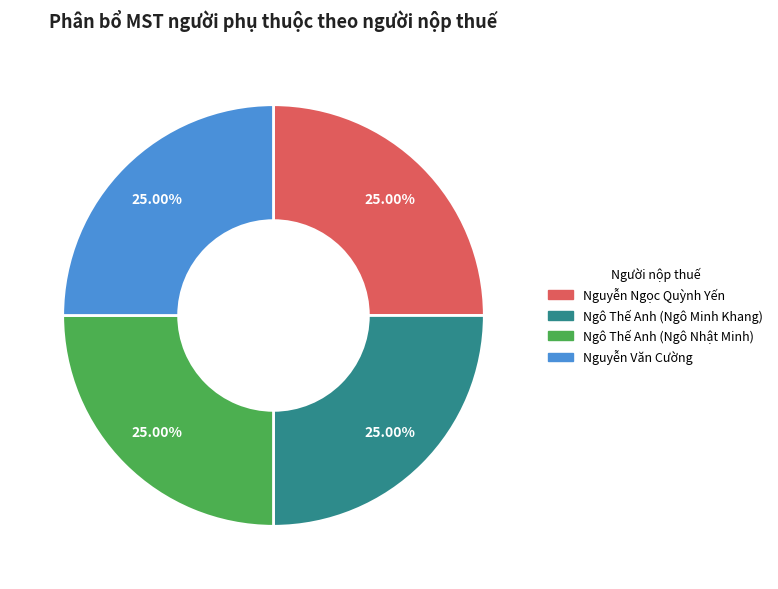

Count the number of slices in the pie.

4